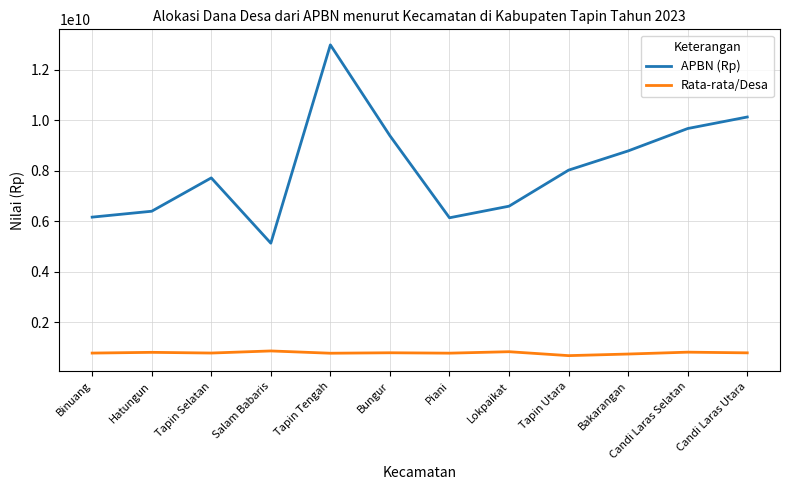

Is this an area chart (filled region under the line)?

No